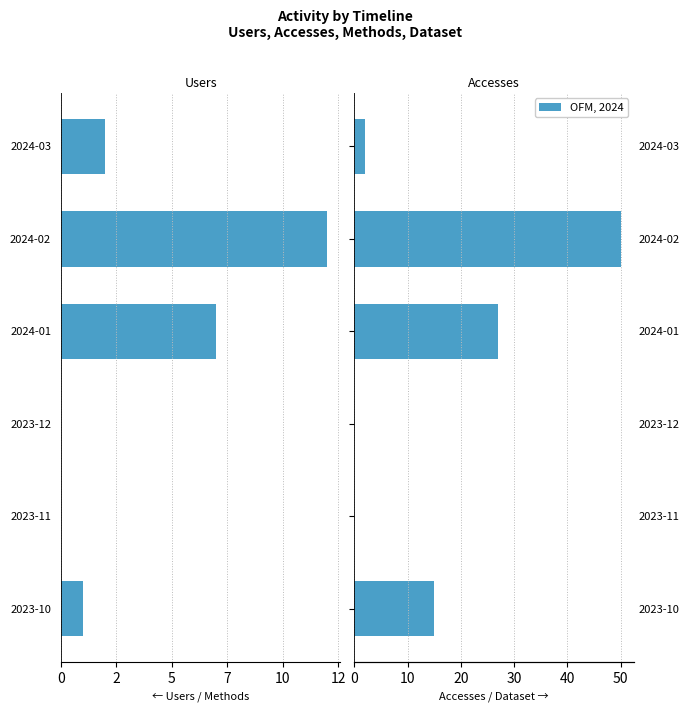

What is the difference between the maximum and minimum values in the Methods series?

1